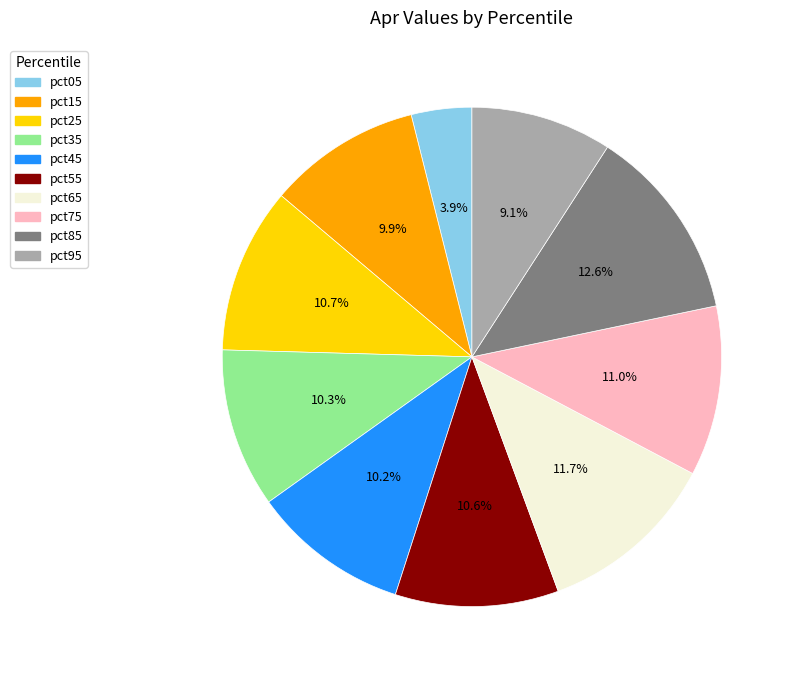

Which slice is the smallest?

pct05